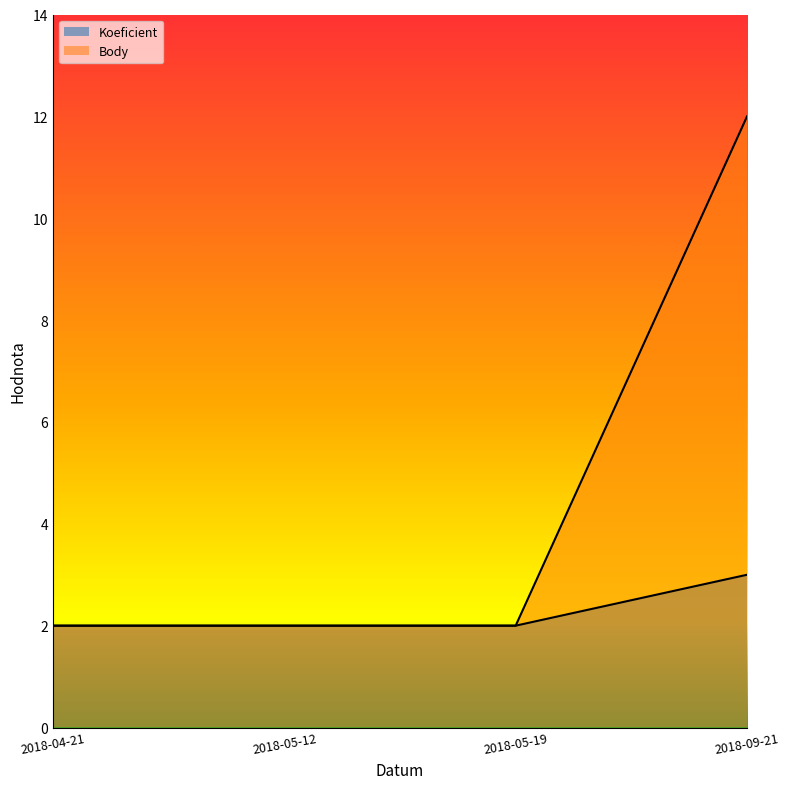

The value of Koeficient at 2018-05-19 is 1. True or false?

False